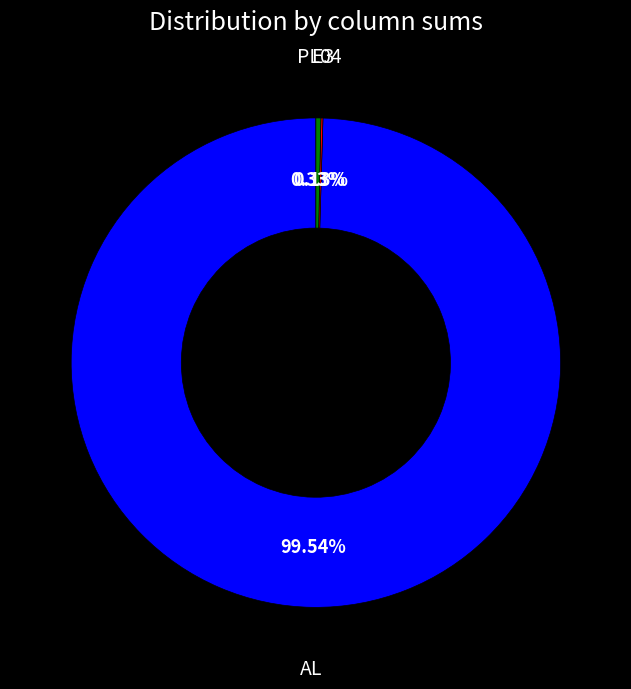

To the nearest percent, what is the average slice percentage?

33%